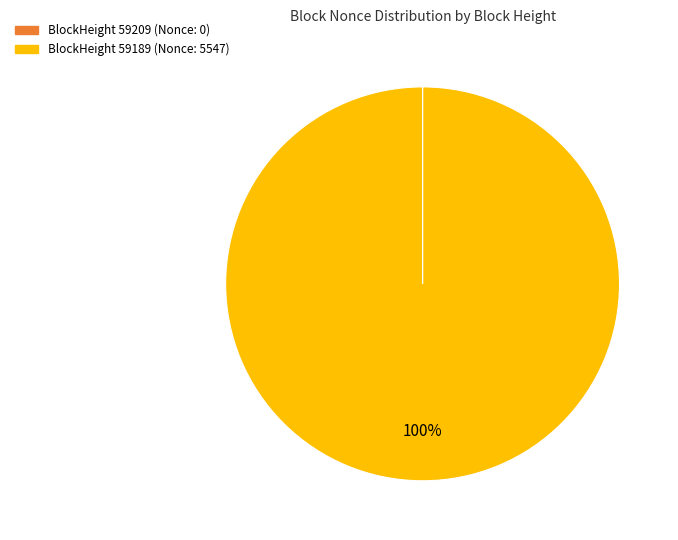

To the nearest percent, what is the average slice percentage?

50%